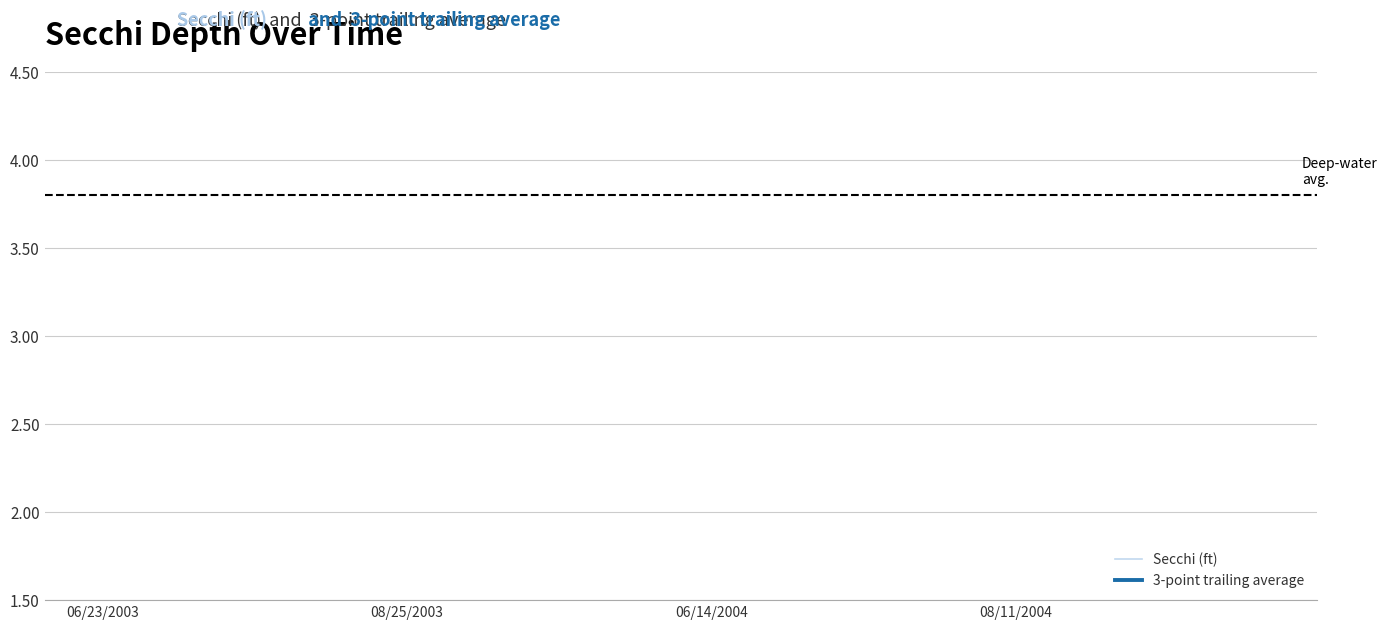

The value of Secchi (ft) at 6 is 8.5. True or false?

False